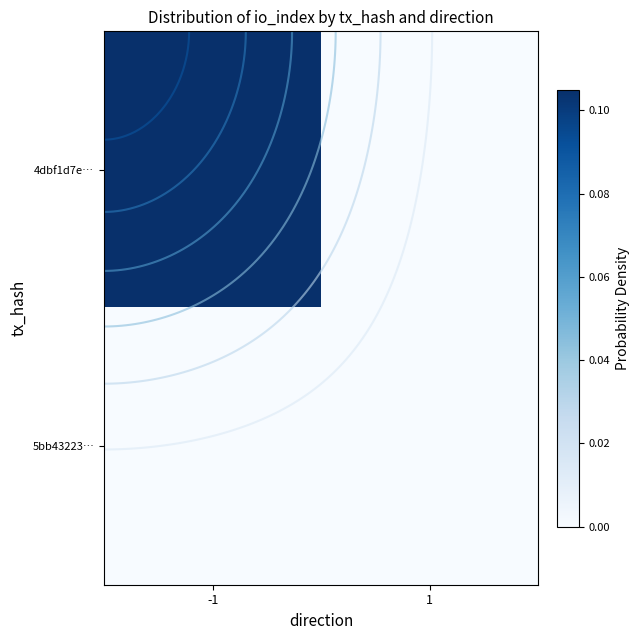

Which category has the highest value in the 4dbf1d7e… series?

-1